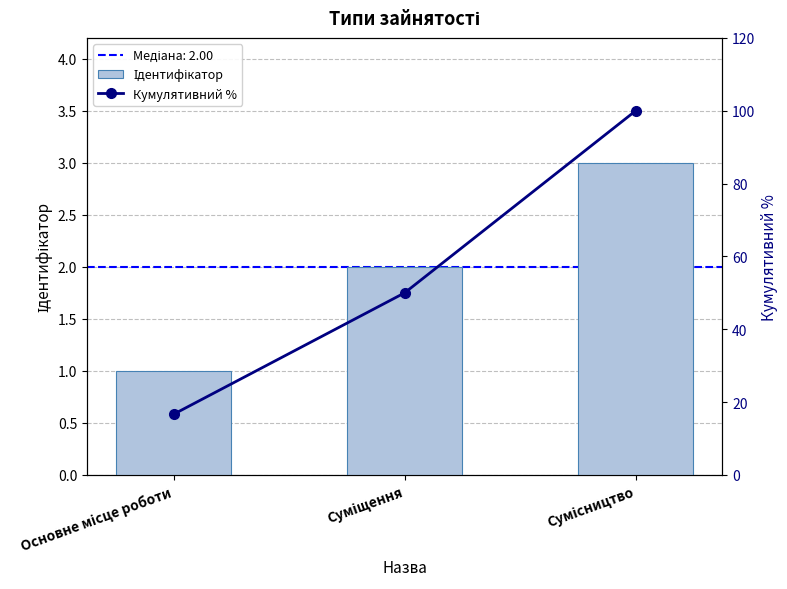

List the series in order of their peak value, highest first.

Кумулятивний %, Ідентифікатор